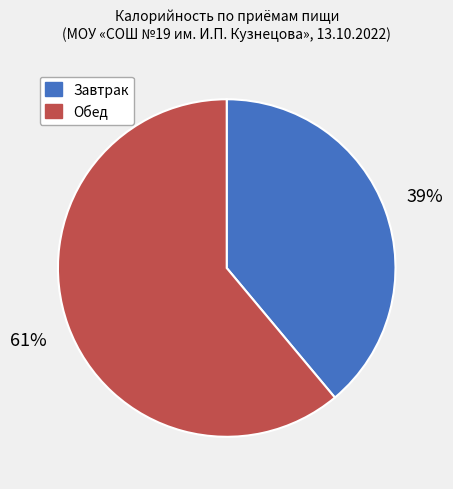

Is there any slice that represents more than half of the pie?

Yes